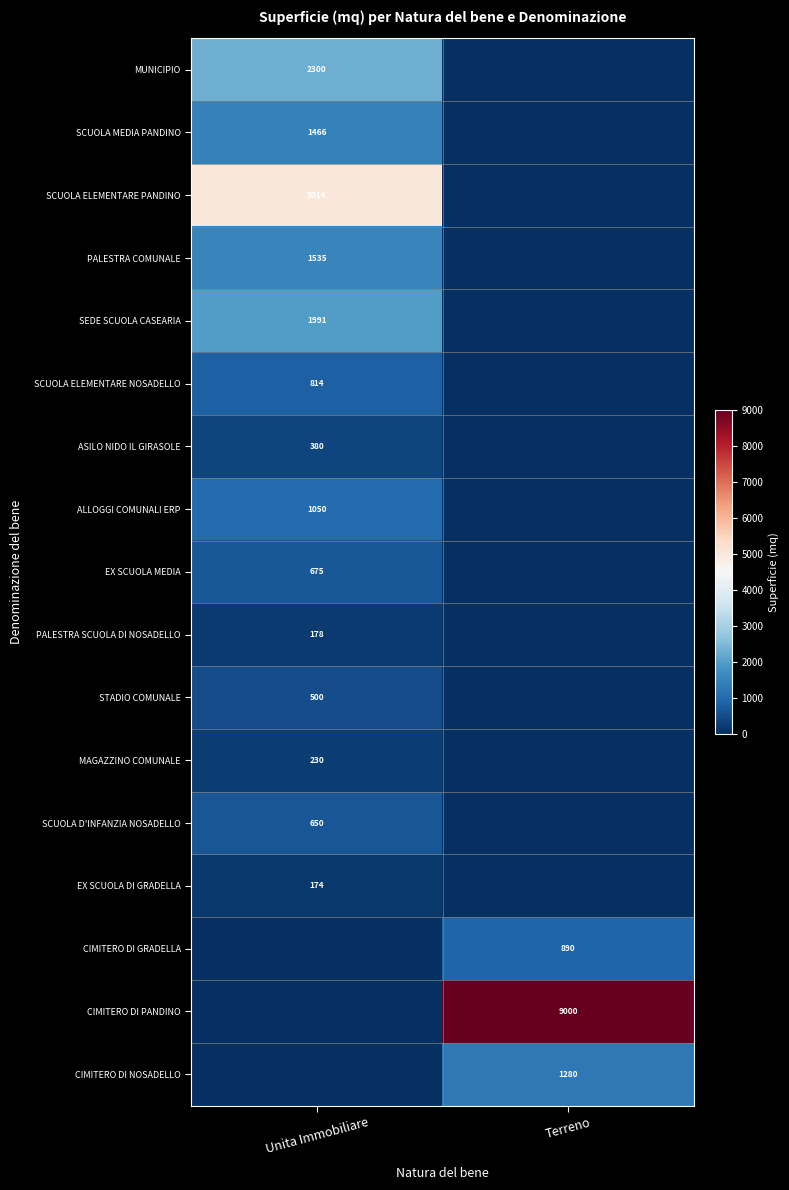

Is the value of ASILO NIDO IL GIRASOLE at Unita Immobiliare greater than the value of SCUOLA MEDIA PANDINO at Unita Immobiliare?

No